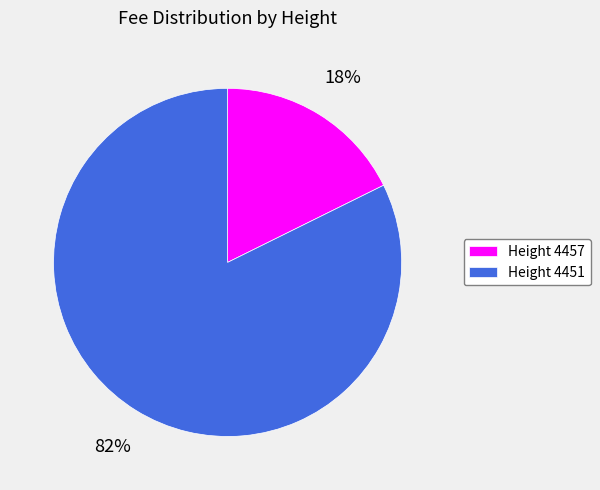

Does any single category account for the majority?

Yes